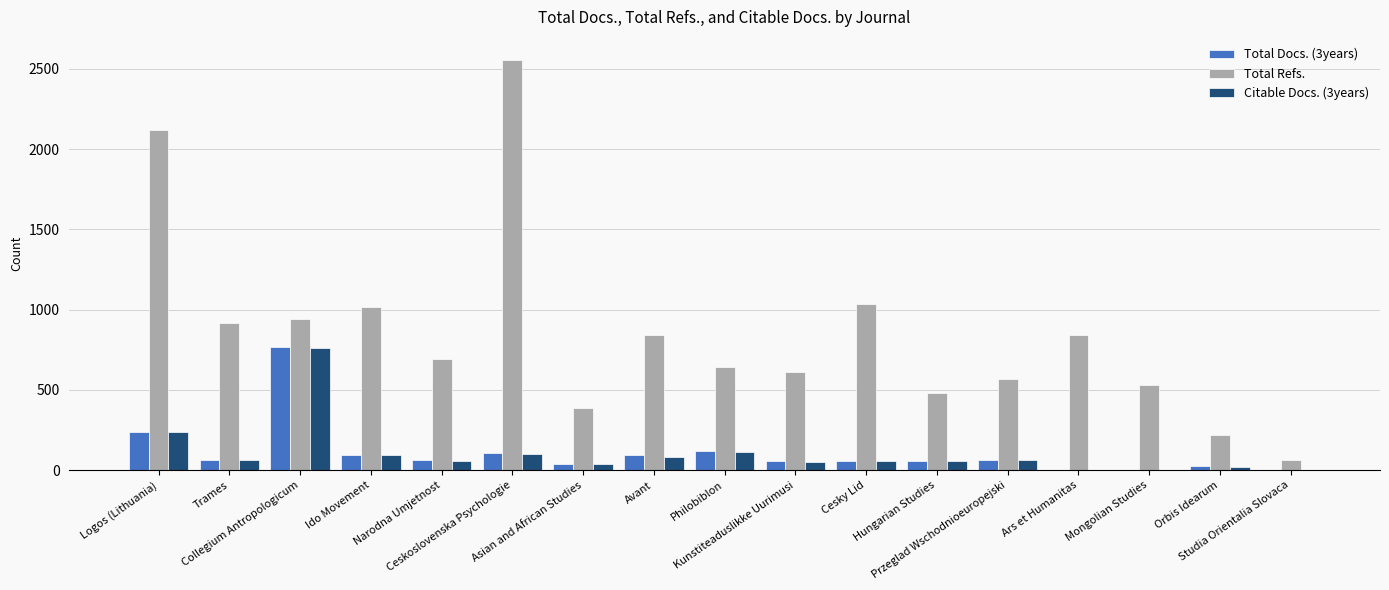

What is the total value across all series at Kunstiteaduslikke Uurimusi?

722